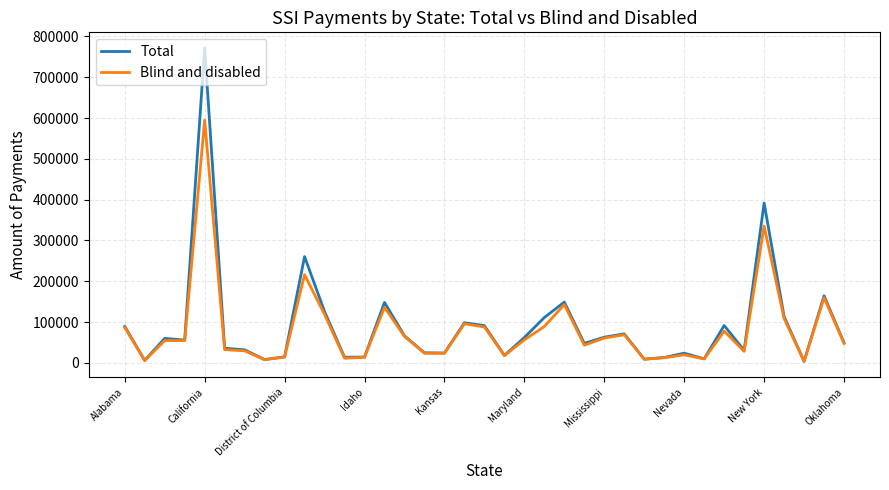

Is this an area chart (filled region under the line)?

No